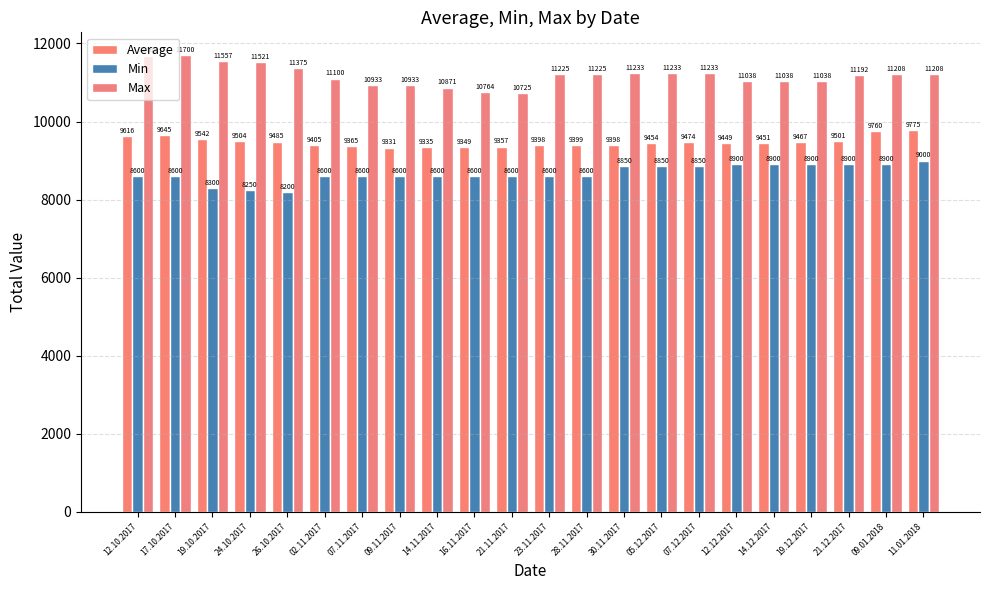

Where is Average nearest to the value 9553?

19.10.2017